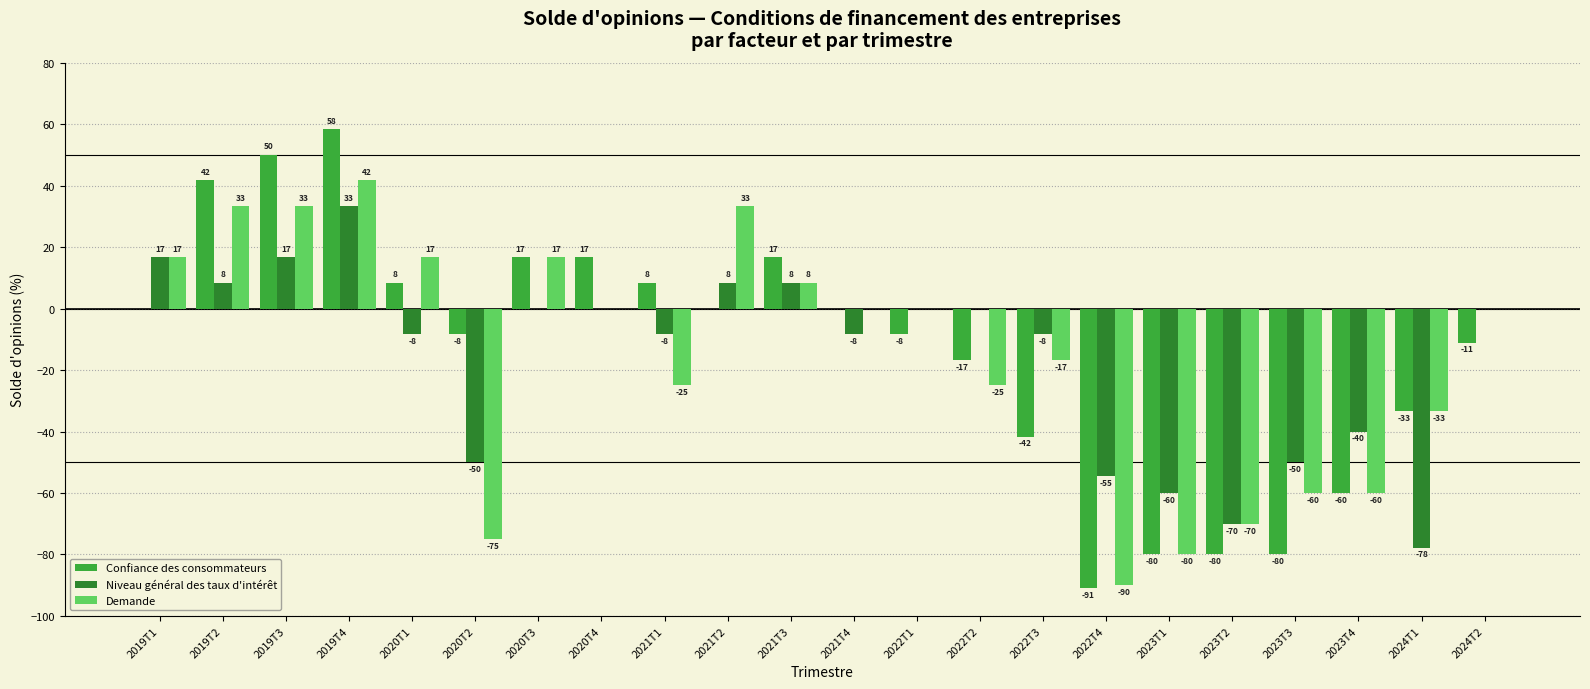

Is the value of Confiance des consommateurs at 2022T1 greater than the value of Niveau général des taux d'intérêt at 2022T1?

No